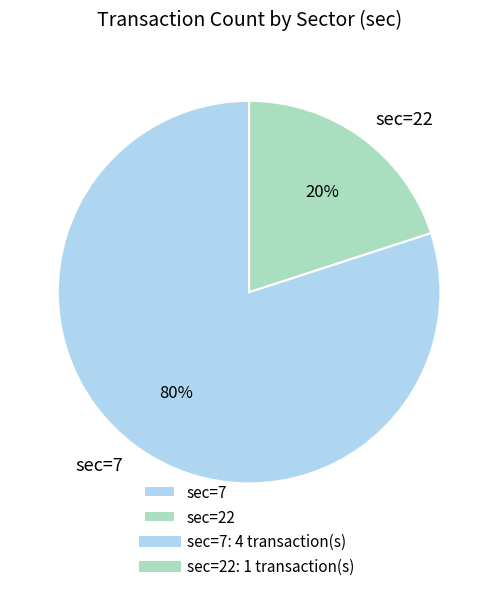

Count the number of slices in the pie.

2